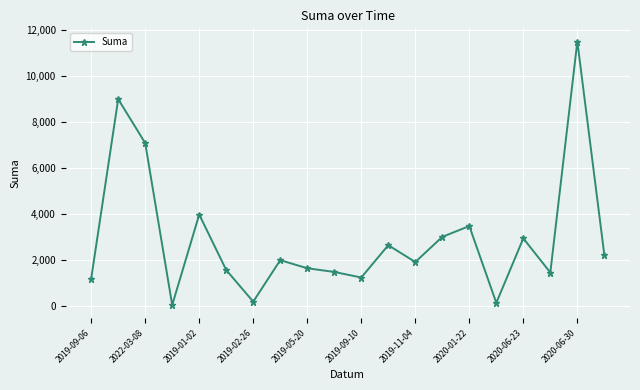

How many lines are shown in the chart?

1